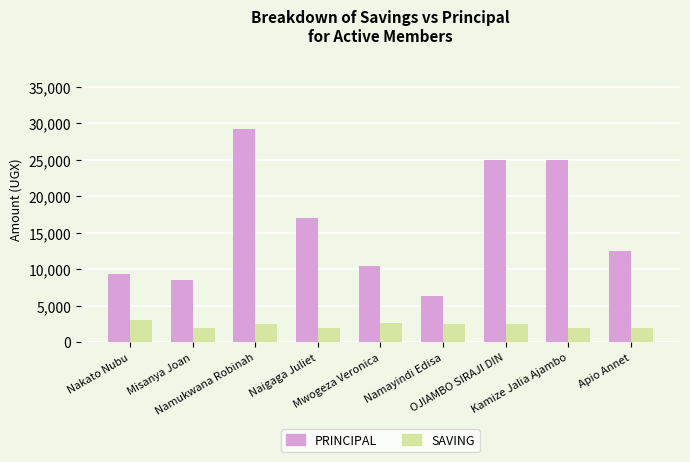

How many data points in SAVING are less than 2500?

4